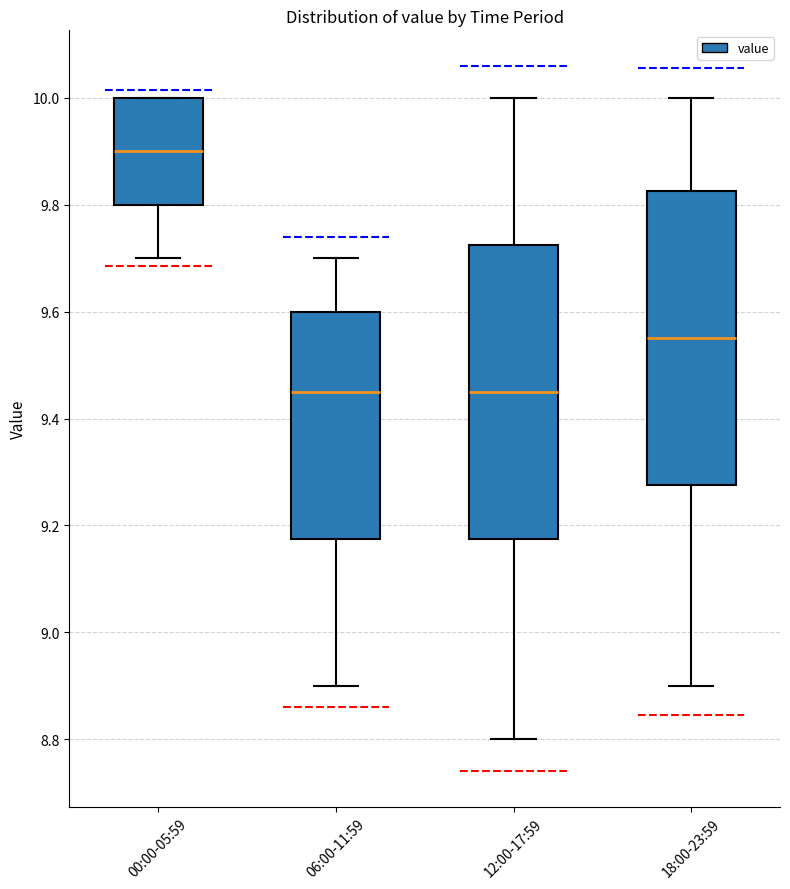

Where is the upper edge of the box for 12:00-17:59 on the y-axis? The values are not printed on the chart, so give them approximately, as read against the axis.

9.72